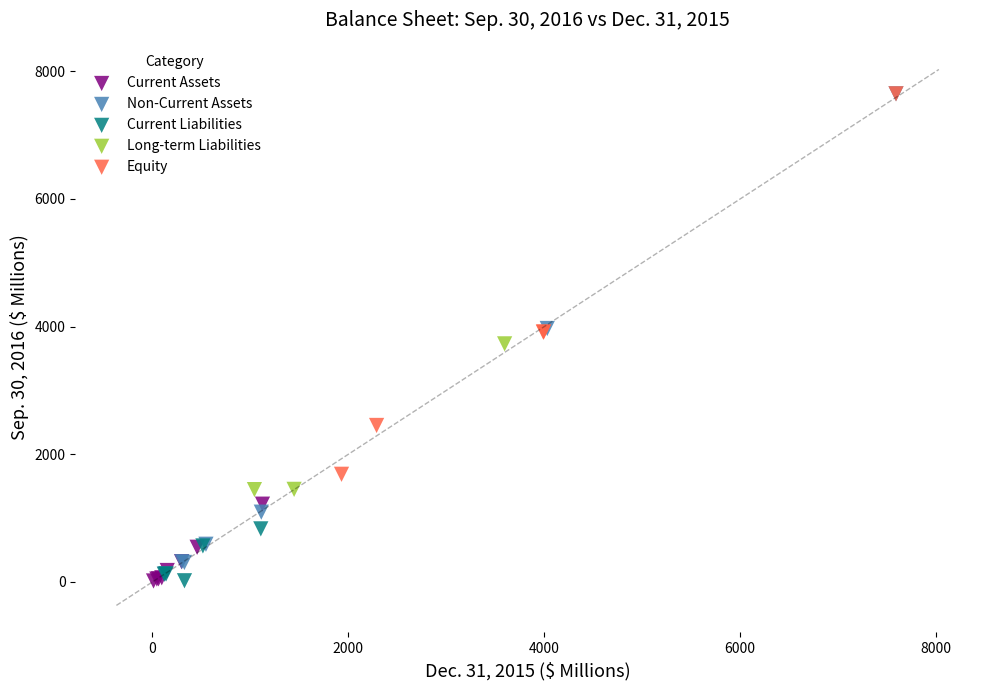

Which series has the largest Y range (max minus min)?

Non-Current Assets